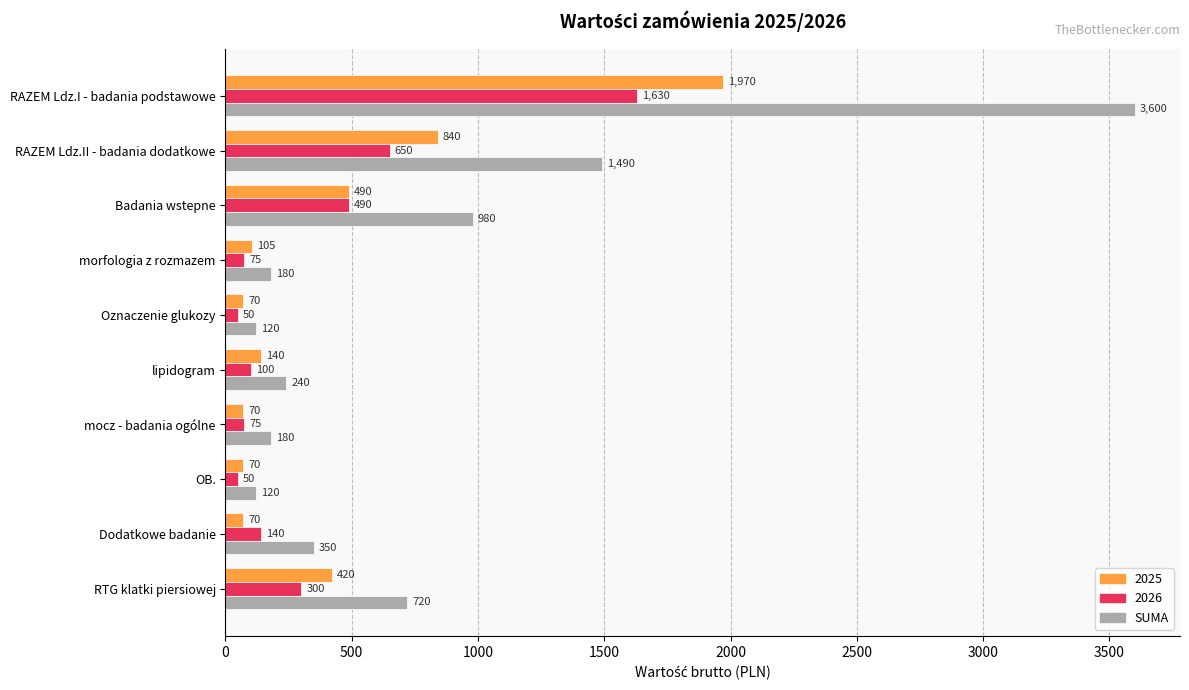

What is the greatest value displayed?

3600